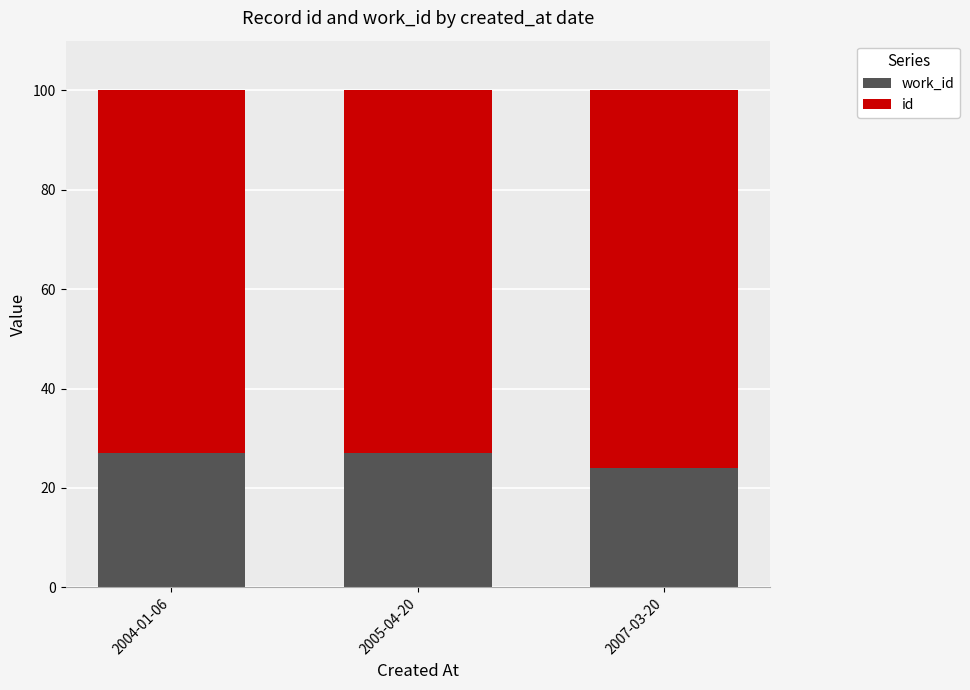

What is the total value across all series at 2004-01-06?

100.0